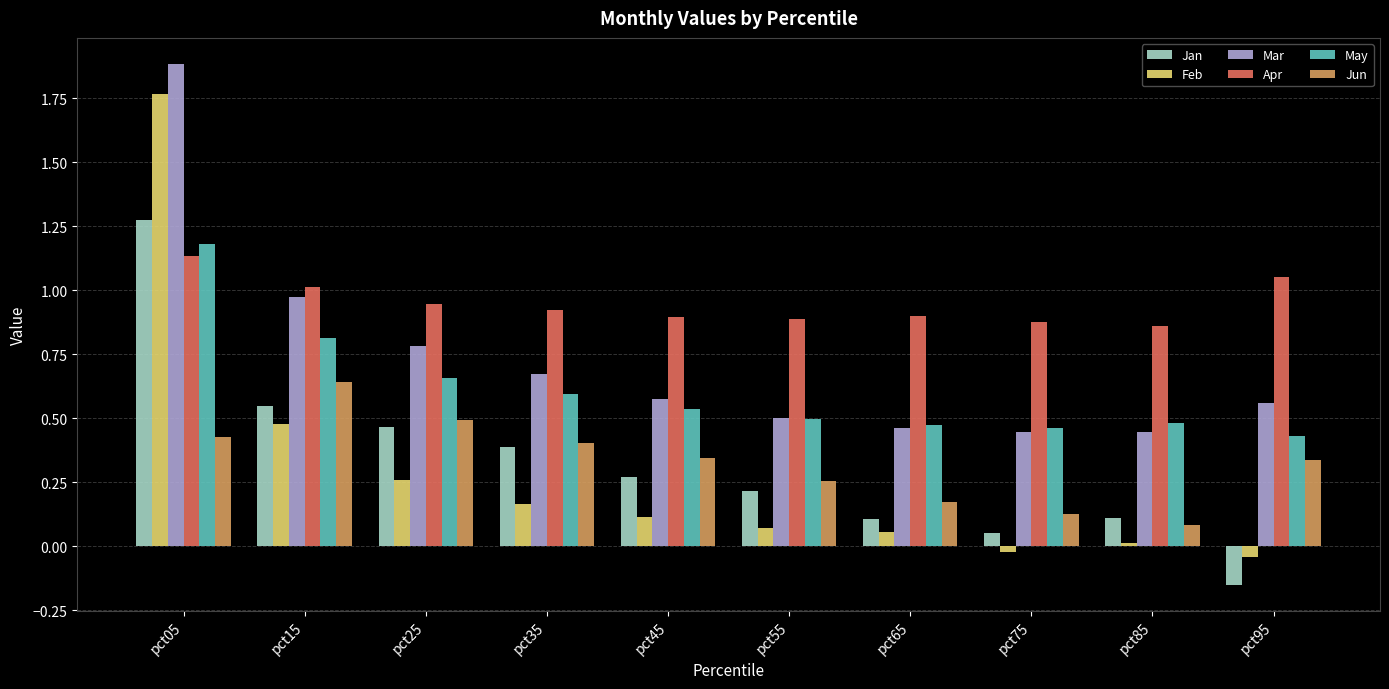

How many values in Jan are below zero?

1